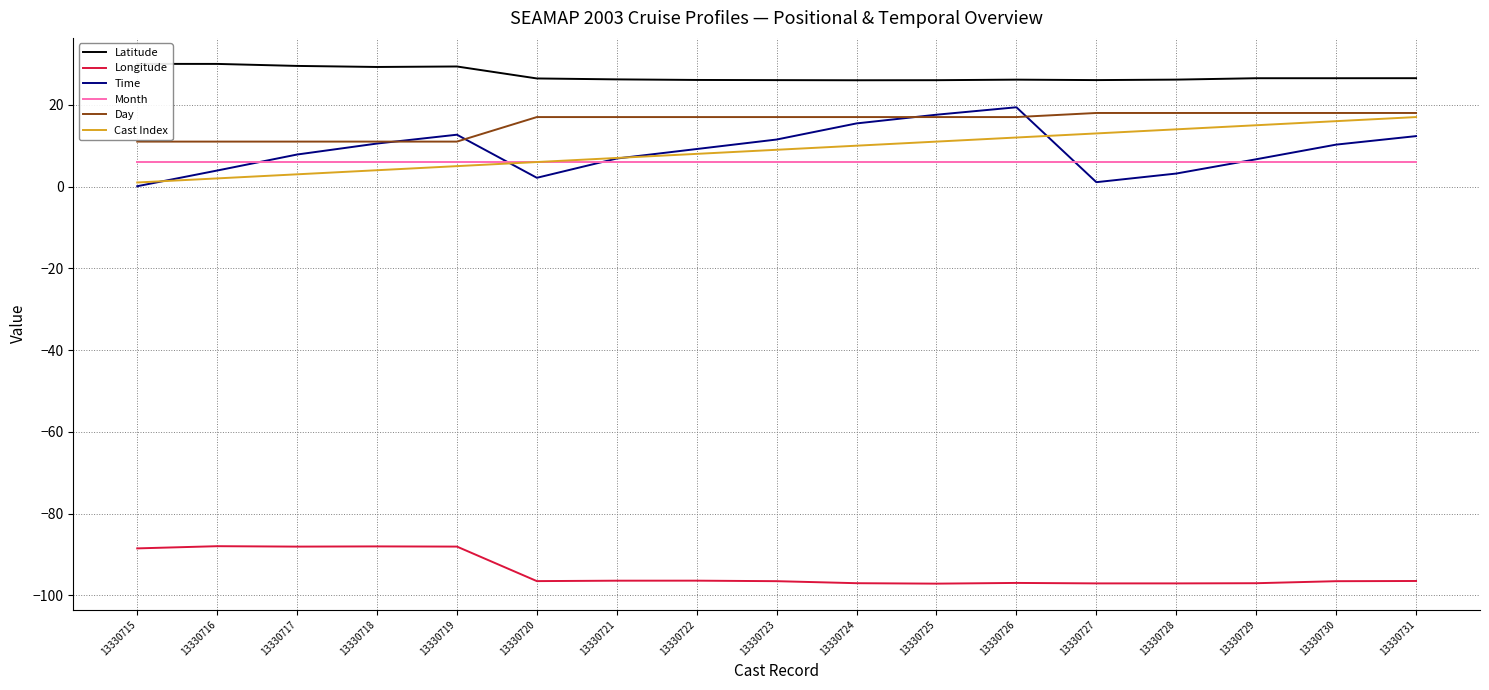

Reading right to left, what are all the values shown in this chart?

Latitude: 26.5	26.5	26.5	26.2	26.0	26.1	26.0	26.0	26.0	26.1	26.2	26.4	29.4	29.3	29.5	30.0	30.0
Longitude: -96.5	-96.5	-97.0	-97.0	-97.0	-96.9	-97.1	-97.0	-96.5	-96.4	-96.4	-96.5	-88.0	-88.0	-88.0	-87.9	-88.5
Time: 12.3	10.3	6.7	3.2	1.1	19.4	17.6	15.4	11.5	9.2	6.9	2.1	12.7	10.5	7.8	3.9	0.1
Month: 6.0	6.0	6.0	6.0	6.0	6.0	6.0	6.0	6.0	6.0	6.0	6.0	6.0	6.0	6.0	6.0	6.0
Day: 18.0	18.0	18.0	18.0	18.0	17.0	17.0	17.0	17.0	17.0	17.0	17.0	11.0	11.0	11.0	11.0	11.0
Cast Index: 17.0	16.0	15.0	14.0	13.0	12.0	11.0	10.0	9.0	8.0	7.0	6.0	5.0	4.0	3.0	2.0	1.0